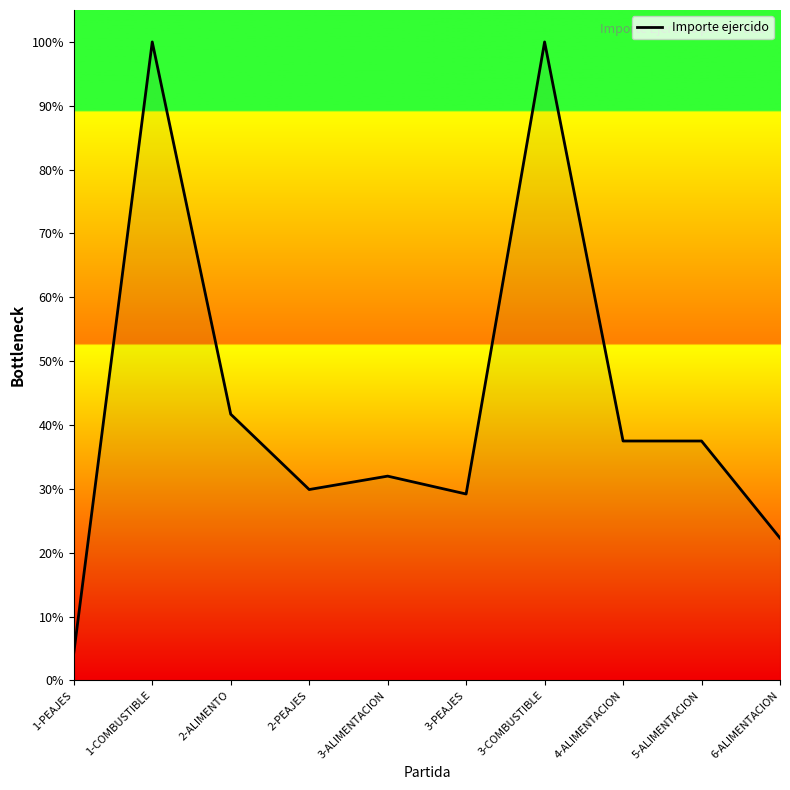

Is this an area chart (filled region under the line)?

Yes